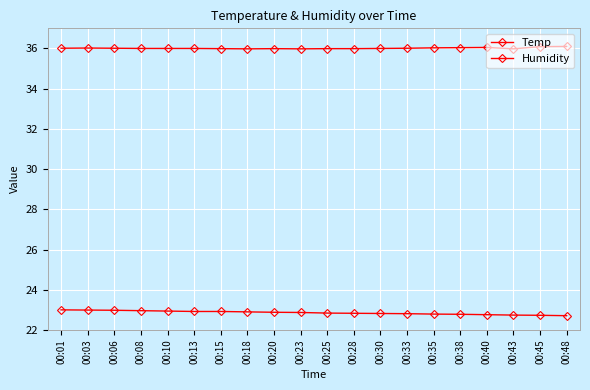

Where does the Humidity series first go above 36?

00:01